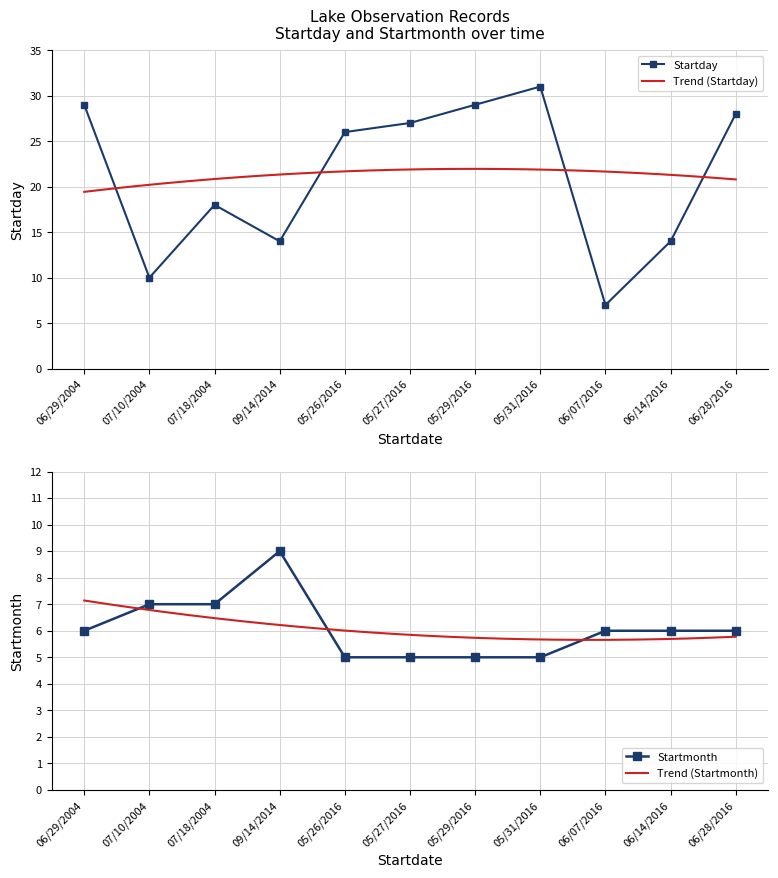

How many interior local valleys does the Startday series have?

3